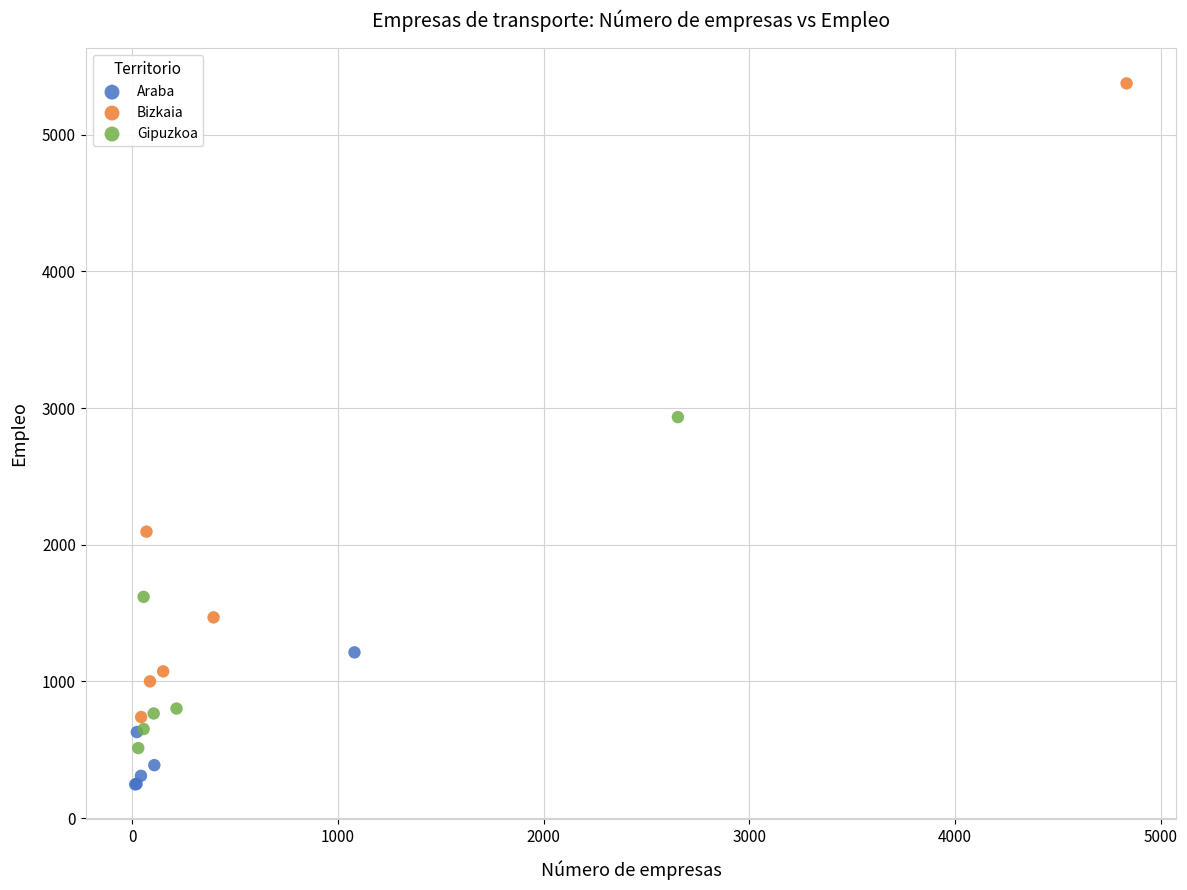

Which series has the widest spread of Y values?

Bizkaia